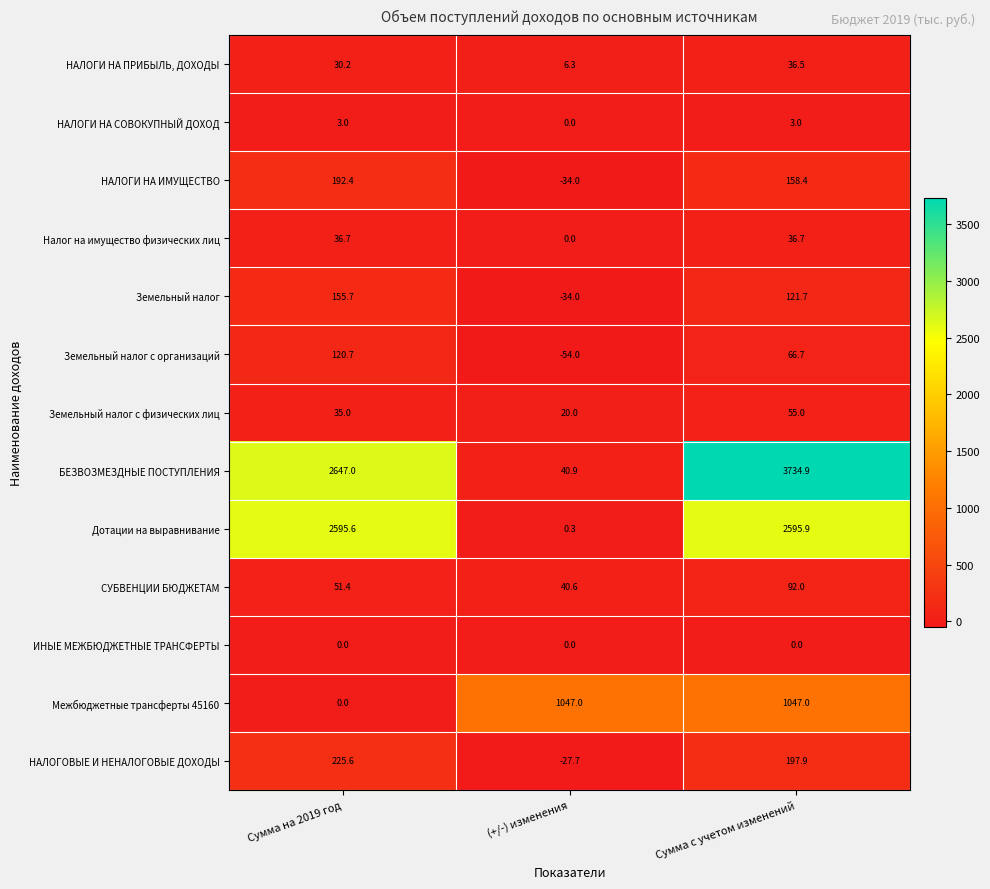

Between Сумма на 2019 год and Сумма с учетом изменений, which series saw the biggest shift?

БЕЗВОЗМЕЗДНЫЕ ПОСТУПЛЕНИЯ